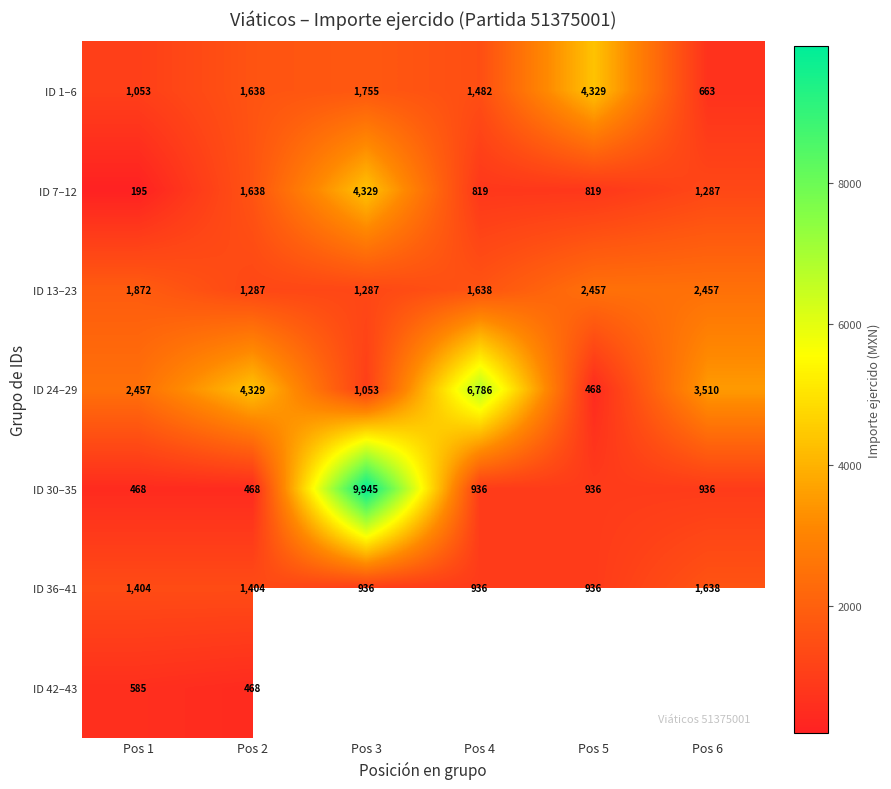

True or false: ID 42–43 has a value of 284 at Pos 1.

False